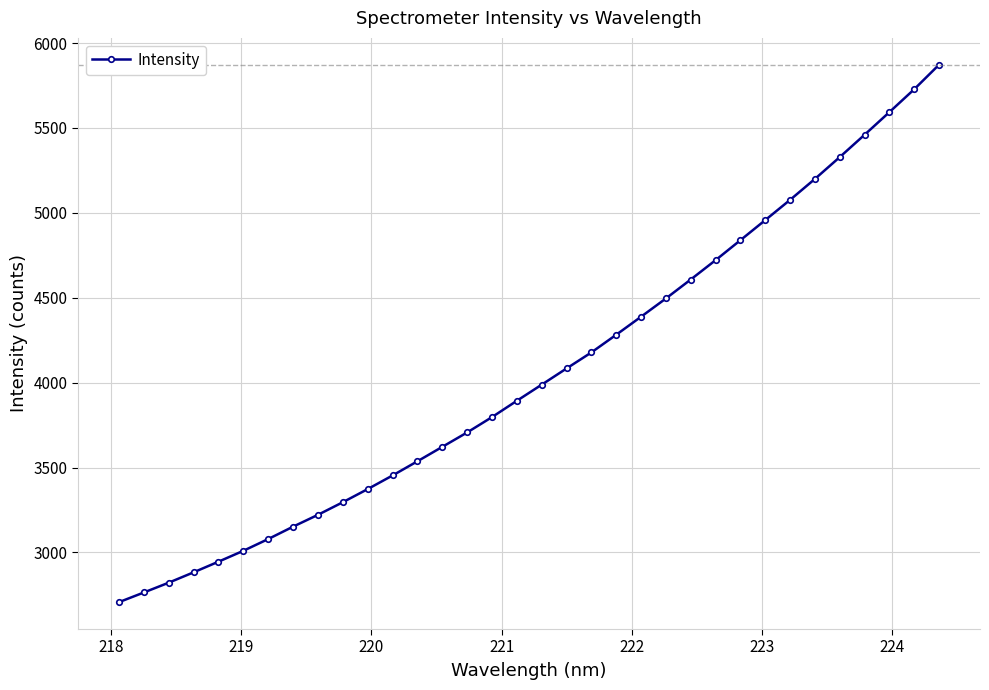

Count the number of categories in the chart.

34